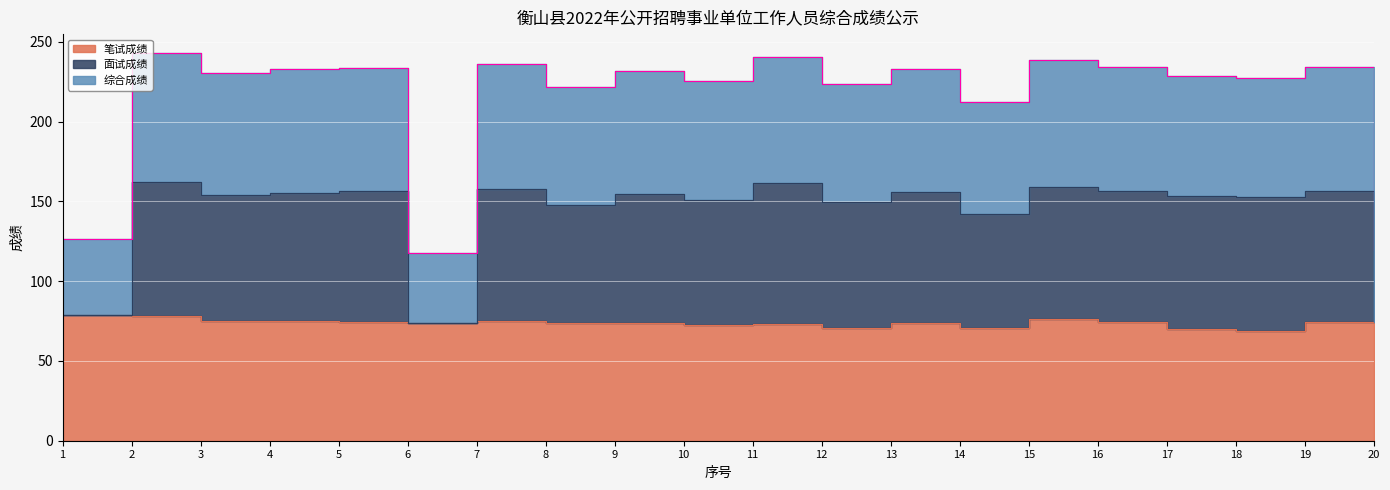

What is the sum of the 笔试成绩 values at 9 and 6?

147.1